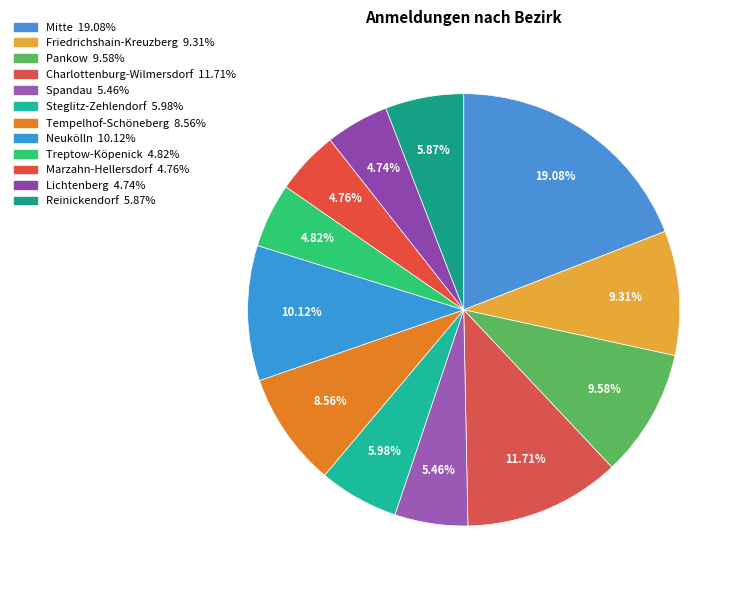

Is there any slice that represents more than half of the pie?

No